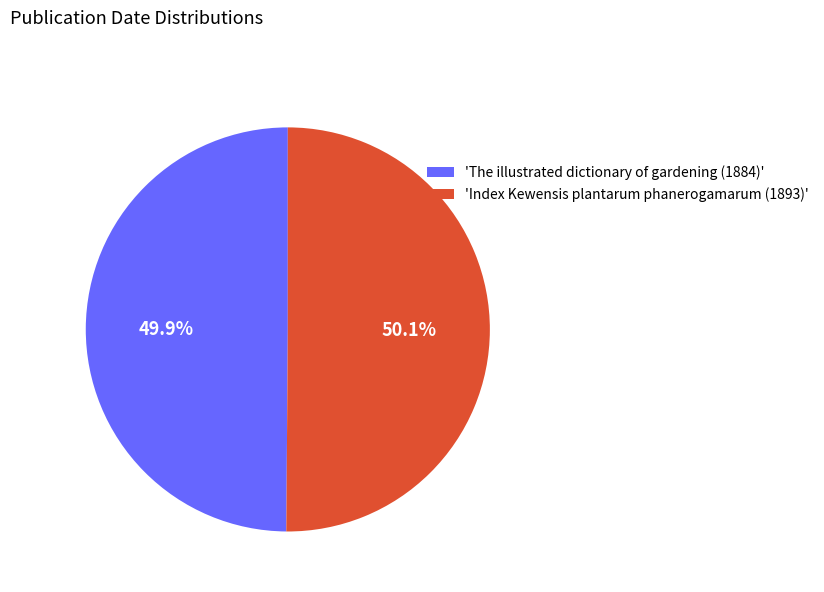

Does any single category account for the majority?

Yes